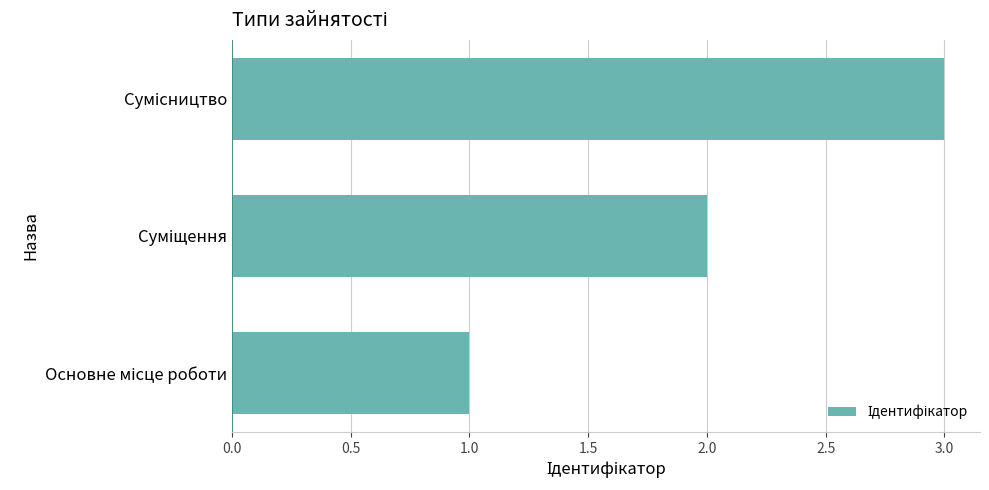

What is the sum of all values?

6